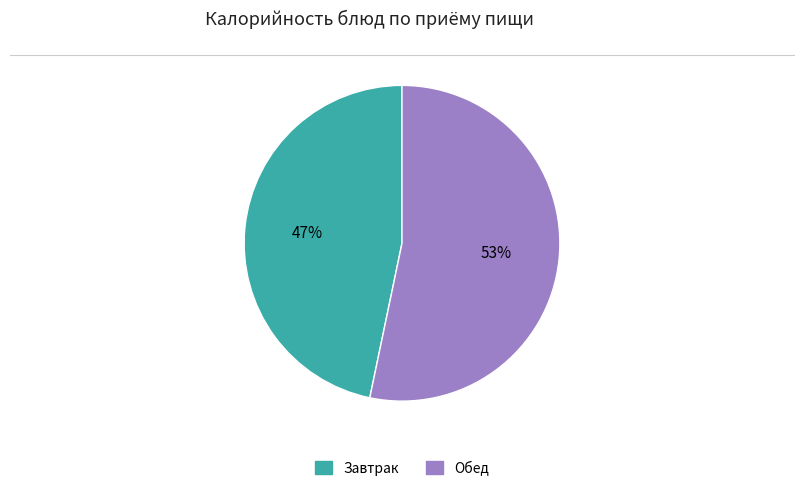

Is there a majority slice in this chart?

Yes